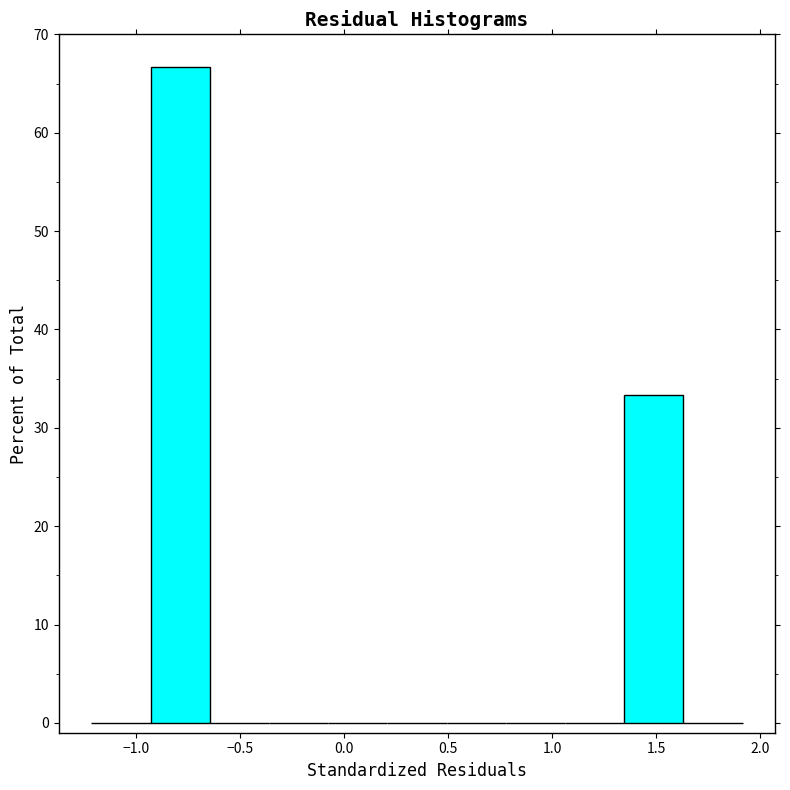

Reading left to right, list every bar in this chart as the range it spans on the x-axis followed by its height. Neither the bar edges nor the heights are printed on the chart, so give them approximately, as read against the axes.

-1.20 to -0.95: 0
-0.95 to -0.65: 67
-0.65 to -0.35: 0
-0.35 to -0.10: 0
-0.10 to 0.20: 0
0.20 to 0.50: 0
0.50 to 0.80: 0
0.80 to 1.05: 0
1.05 to 1.35: 0
1.35 to 1.65: 33
1.65 to 1.90: 0